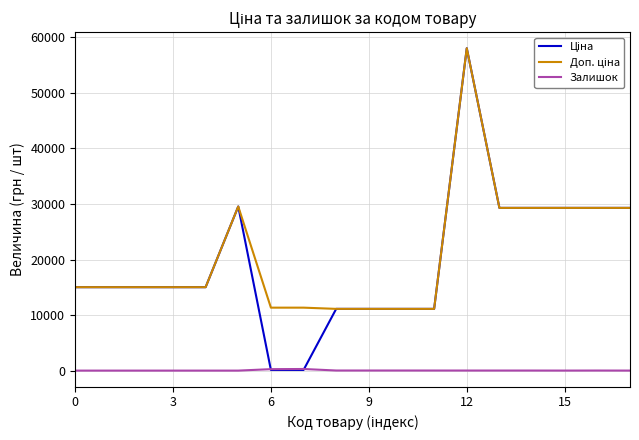

At how many categories does at least one series exceed 12994?

12